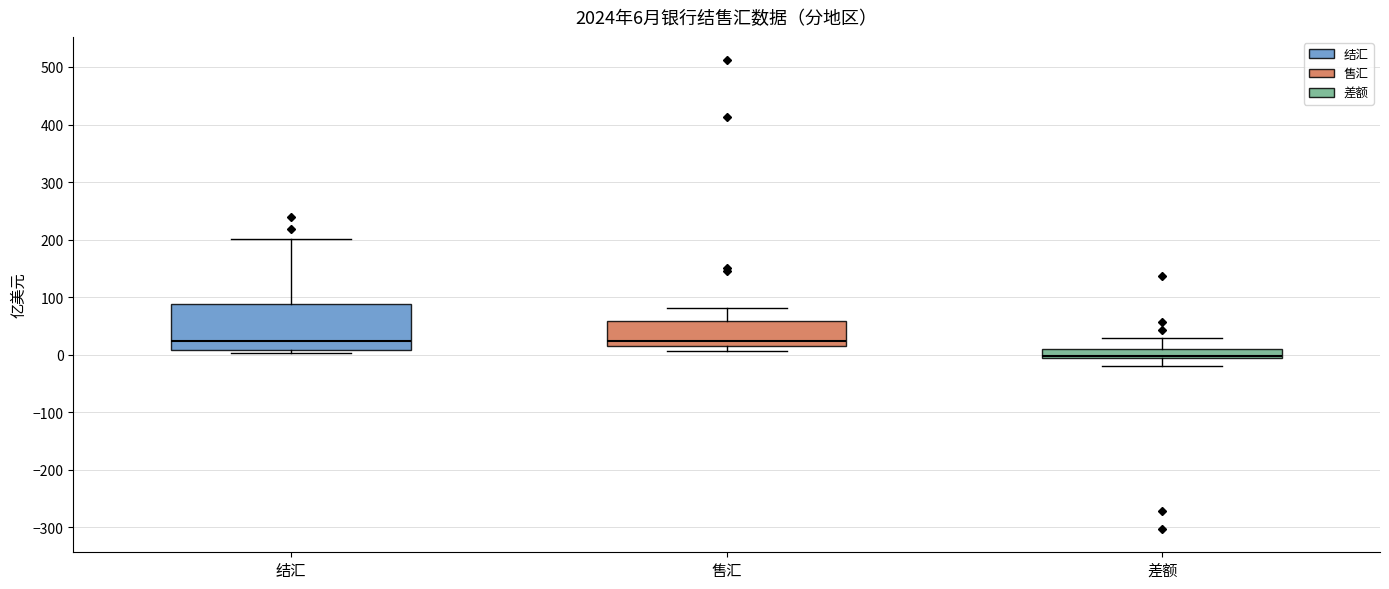

Which box is the tallest, from its lower edge to its upper edge?

结汇